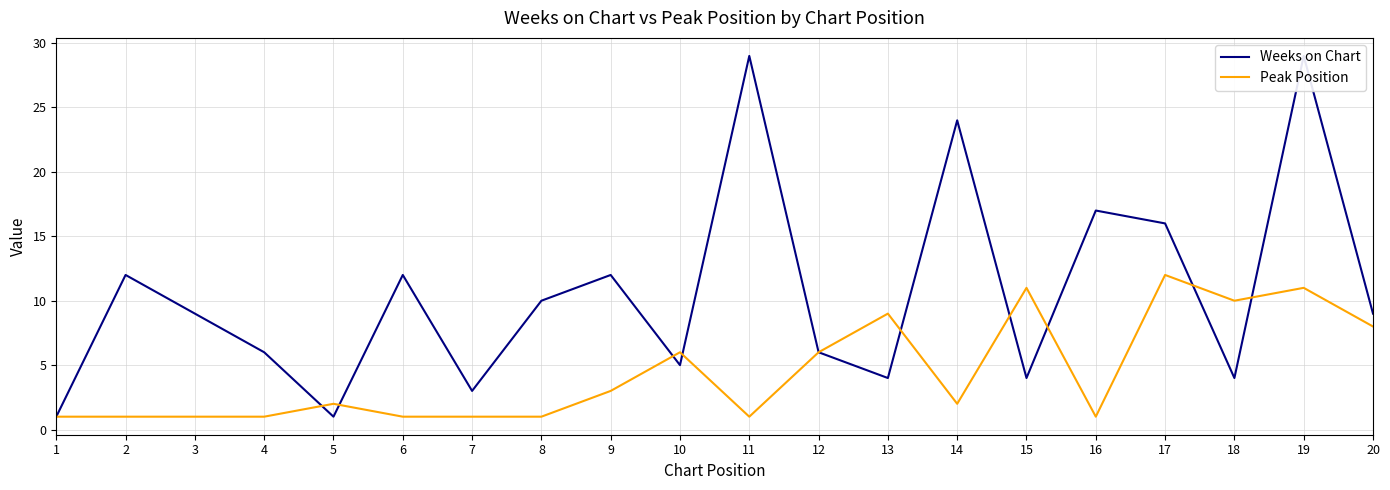

What is the difference between the maximum and second lowest values in the Weeks on Chart series?

28